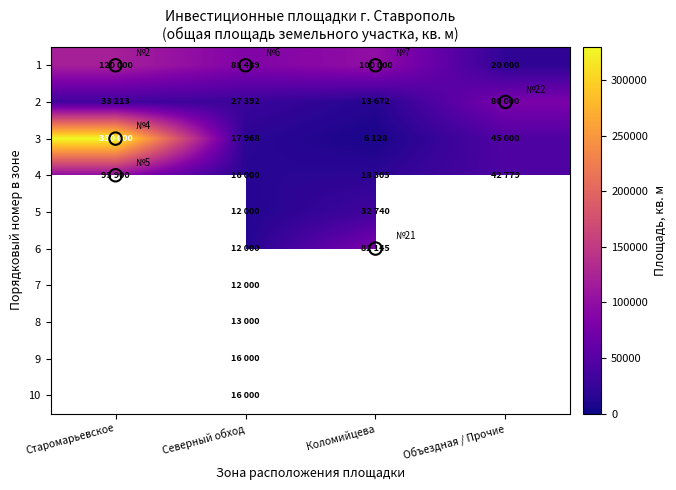

What is the difference between the highest and lowest values at Старомарьевское?

296787.0